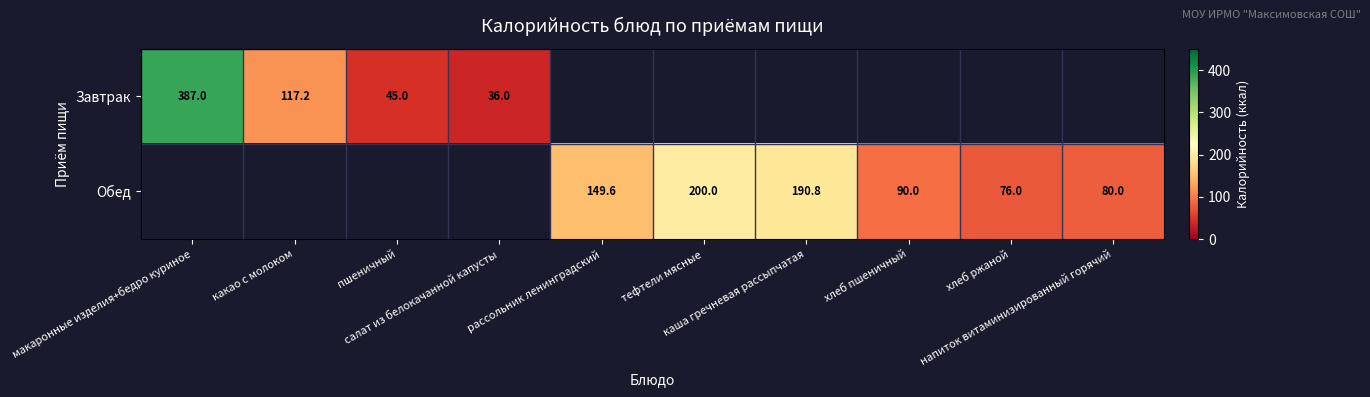

Rank the series by their average value, from lowest to highest.

Завтрак, Обед